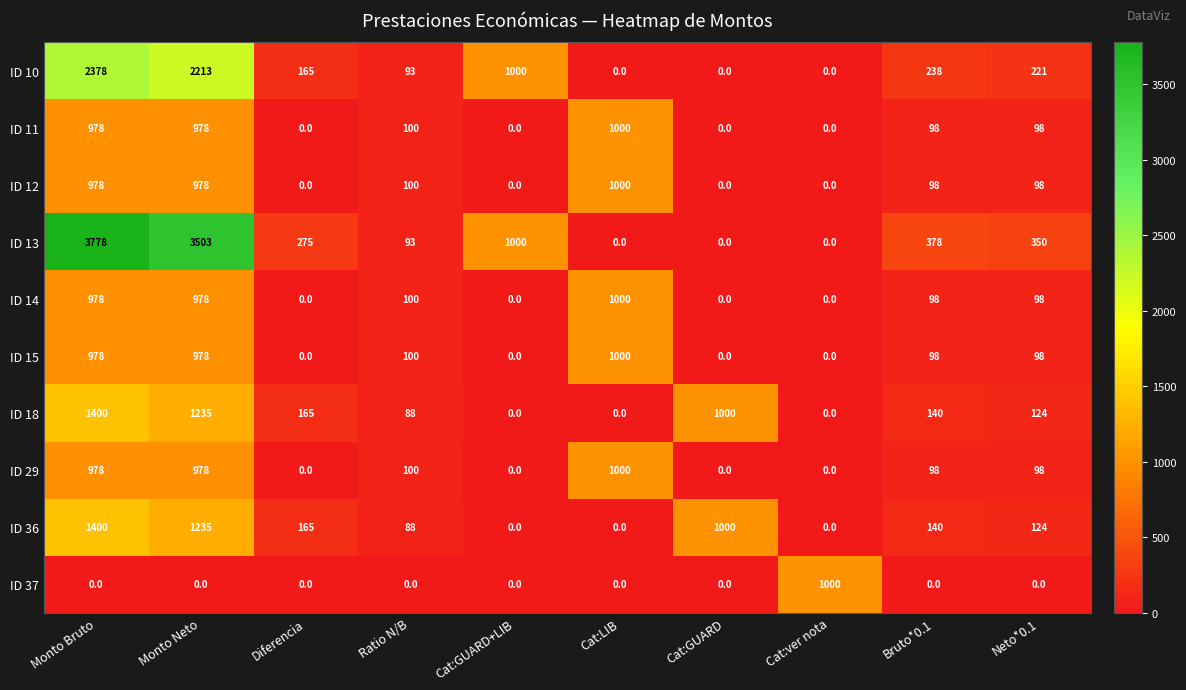

Which series has the widest spread of values?

ID 13